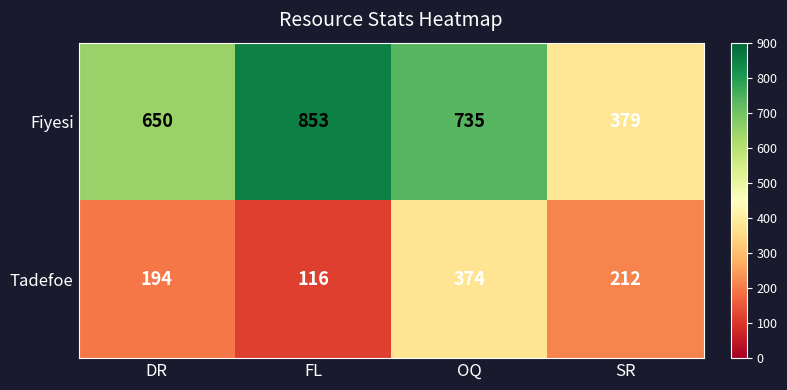

Reading left to right, extract all data points from this chart.

Fiyesi: DR=650	FL=853	OQ=735	SR=379
Tadefoe: DR=194	FL=116	OQ=374	SR=212